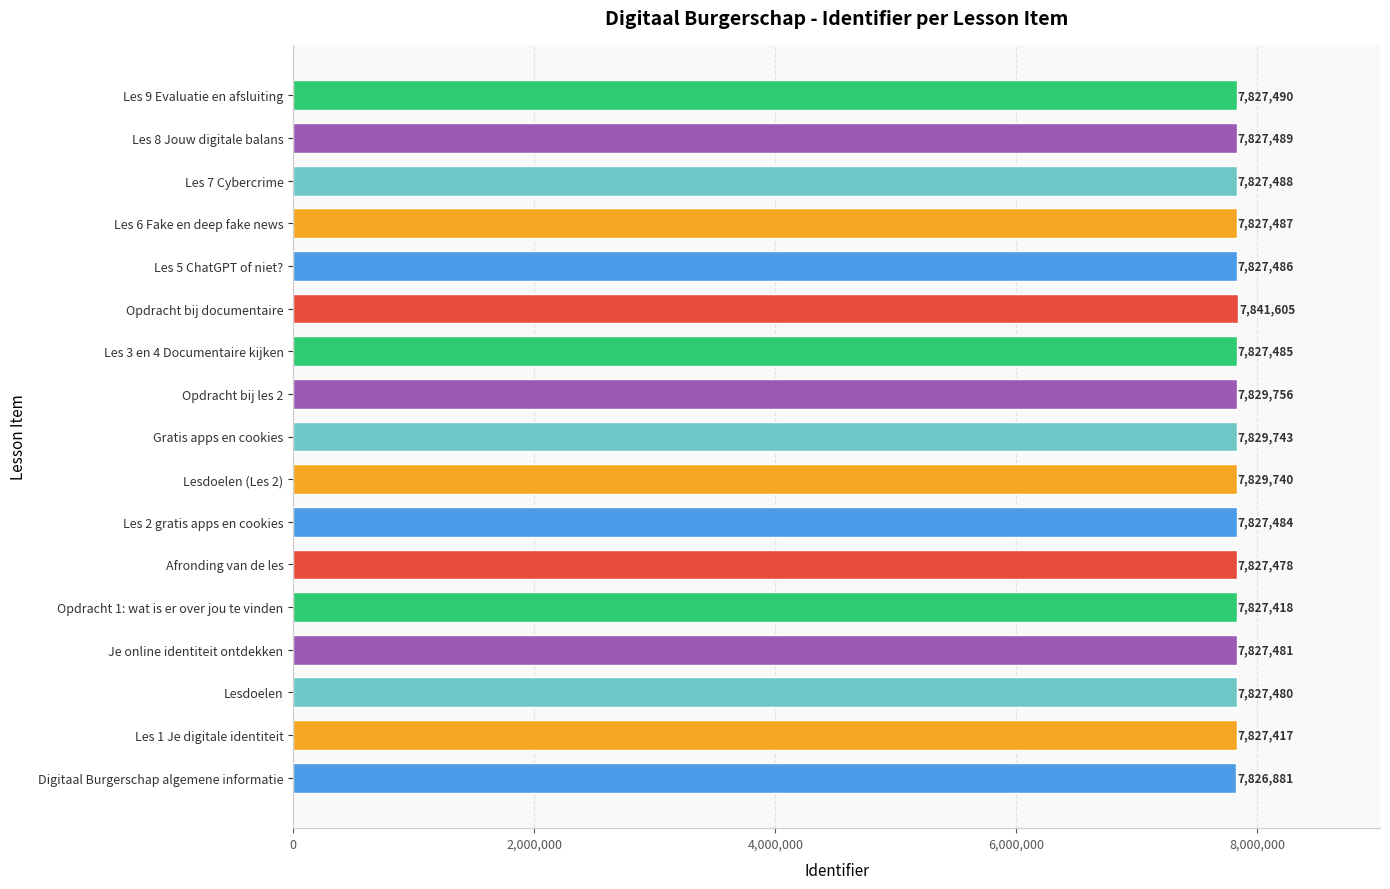

How many distinct data groups are displayed?

1